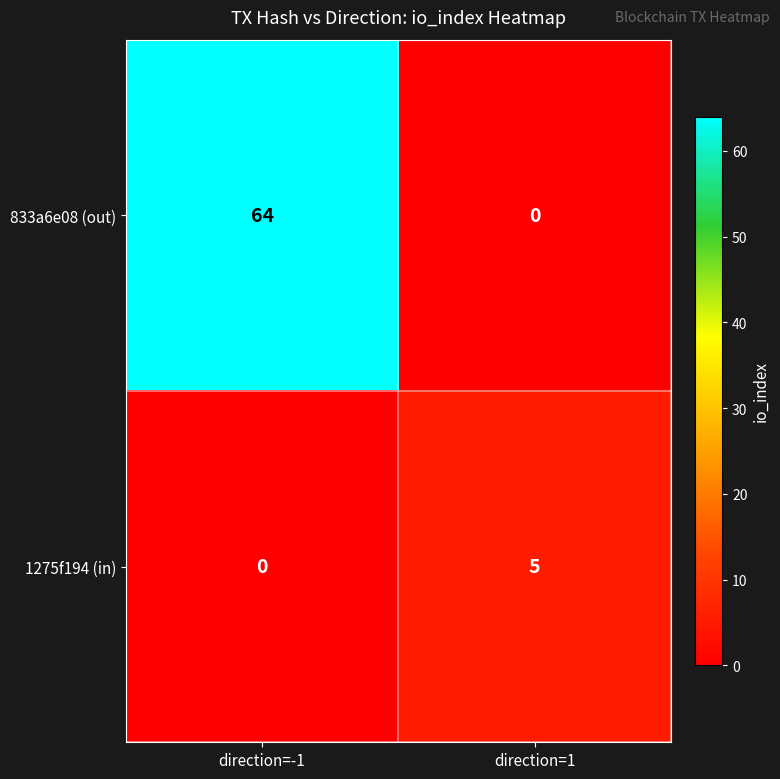

Reading left to right, transcribe all the data shown in this chart.

833a6e08 (out): direction=-1=64	direction=1=0
1275f194 (in): direction=-1=0	direction=1=5